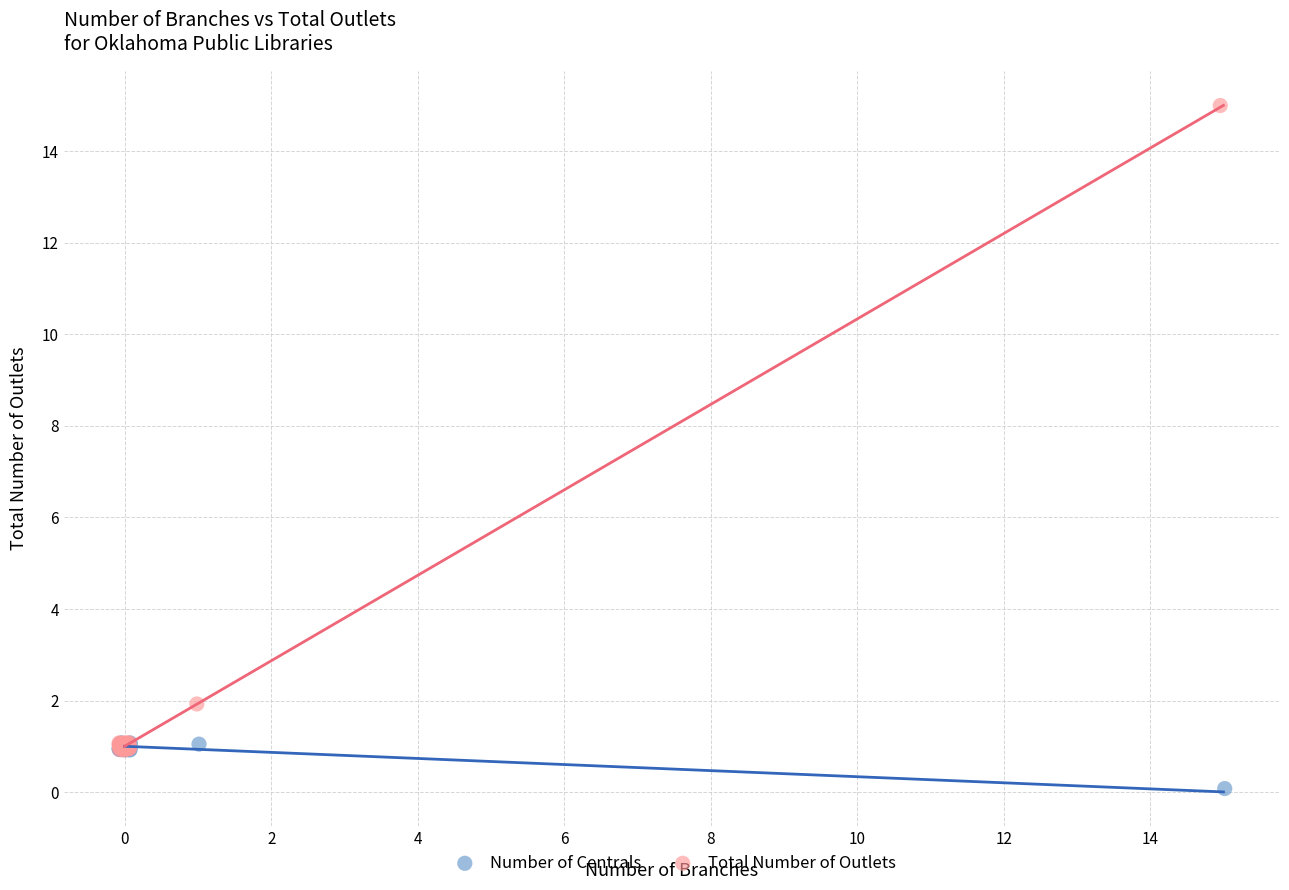

Which series has the largest Y range (max minus min)?

Total Number of Outlets